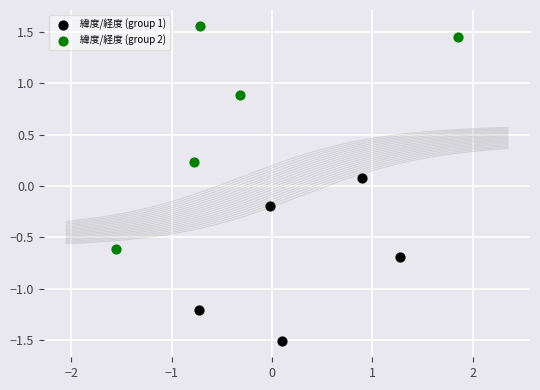

Which series reaches the maximum Y coordinate?

緯度/経度 (group 2)